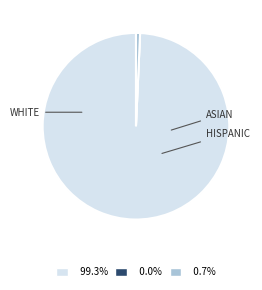

Is there any slice that represents more than half of the pie?

Yes